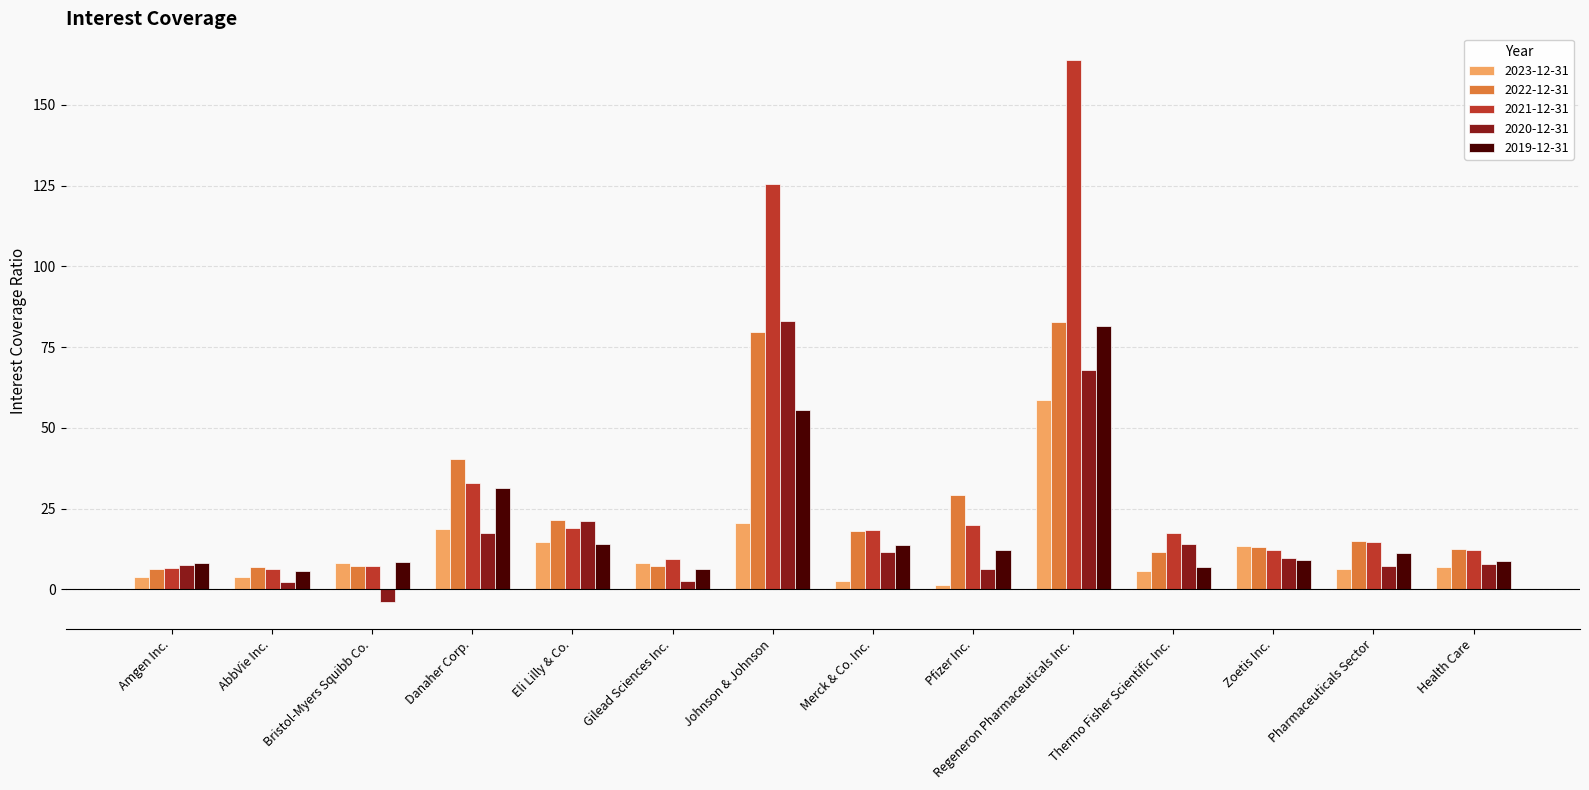

The 2020-12-31 series shows 2.7 at Merck & Co. Inc.. True or false?

False